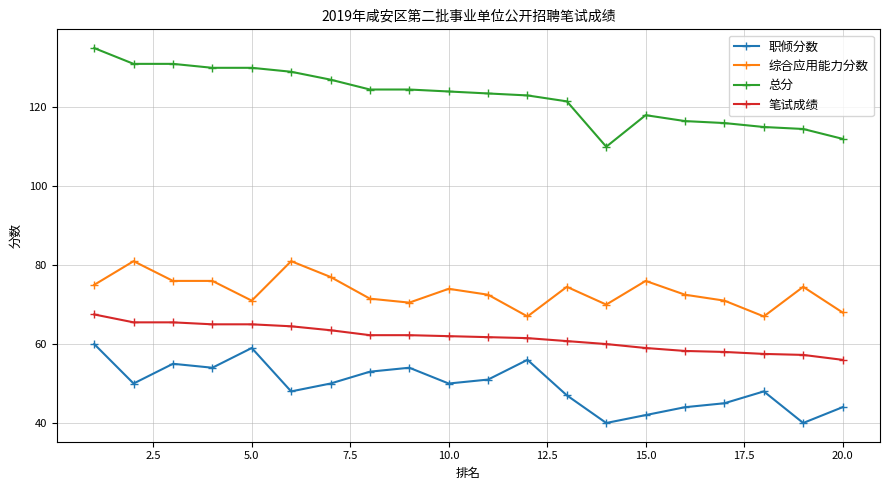

What is the sum of all 职倾分数 values?

990.0